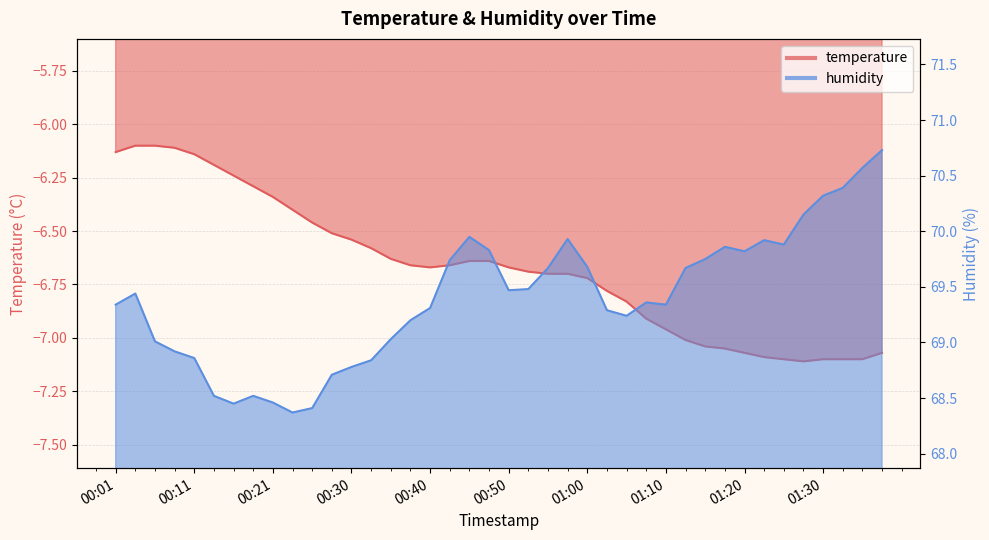

True or false: humidity and temperature cross at least once.

False